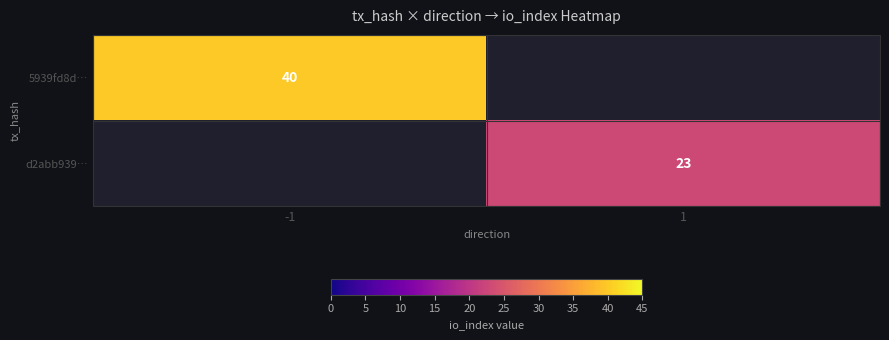

True or false: d2abb939… has a value of 12 at 1.

False